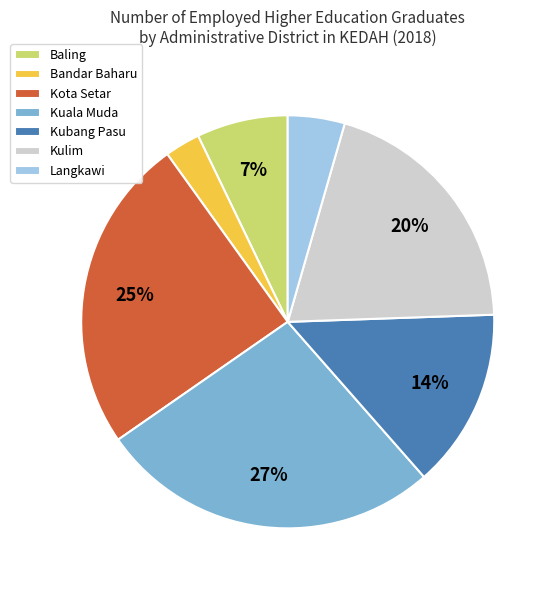

How many slices are in this pie chart?

7